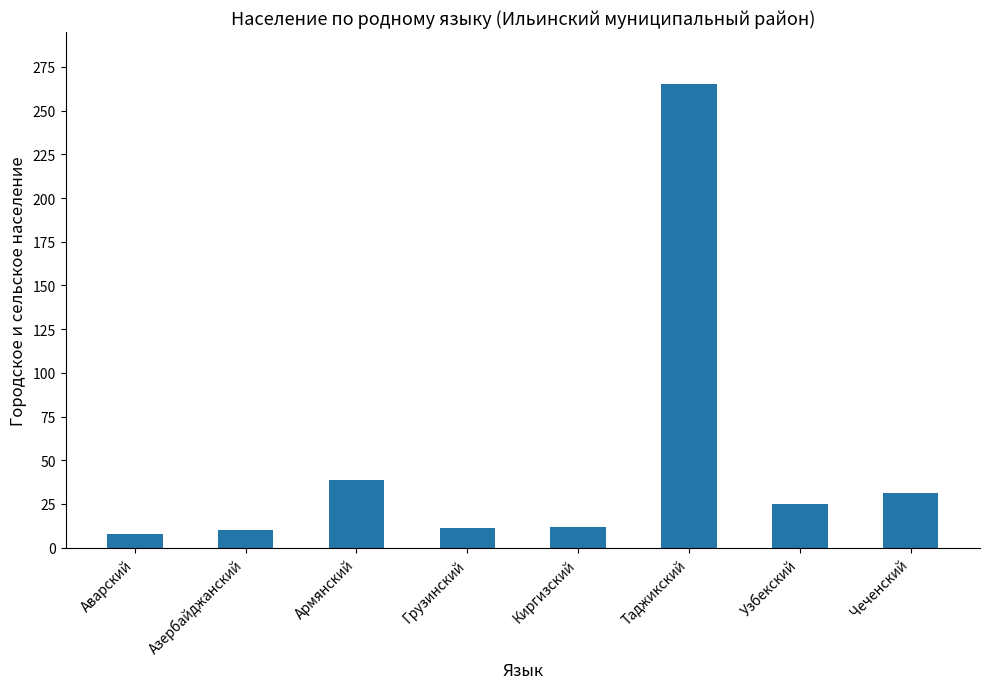

Between Грузинский and Чеченский, which is larger?

Чеченский